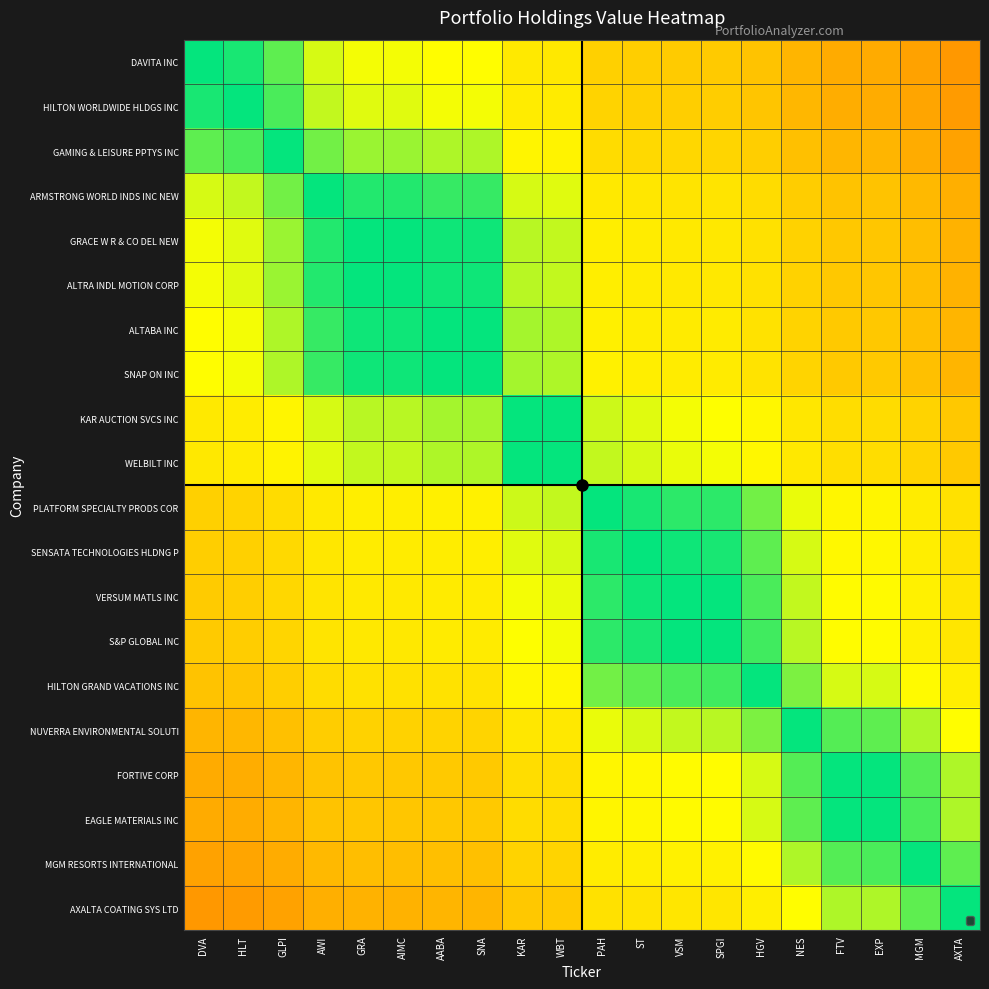

Reading right to left, extract all data points from this chart.

DAVITA INC: AXTA=0.7	MGM=0.7	EXP=0.7	FTV=0.7	NES=0.7	HGV=0.6	SPGI=0.6	VSM=0.6	ST=0.6	PAH=0.6	WBT=0.6	KAR=0.6	SNA=0.6	AABA=0.6	AIMC=0.5	GRA=0.5	AWI=0.5	GLPI=0.5	HLT=0.5	DVA=0.5
HILTON WORLDWIDE HLDGS INC: AXTA=0.7	MGM=0.7	EXP=0.7	FTV=0.7	NES=0.7	HGV=0.6	SPGI=0.6	VSM=0.6	ST=0.6	PAH=0.6	WBT=0.6	KAR=0.6	SNA=0.5	AABA=0.5	AIMC=0.5	GRA=0.5	AWI=0.5	GLPI=0.5	HLT=0.5	DVA=0.5
GAMING & LEISURE PPTYS INC: AXTA=0.7	MGM=0.7	EXP=0.7	FTV=0.7	NES=0.6	HGV=0.6	SPGI=0.6	VSM=0.6	ST=0.6	PAH=0.6	WBT=0.6	KAR=0.6	SNA=0.5	AABA=0.5	AIMC=0.5	GRA=0.5	AWI=0.5	GLPI=0.5	HLT=0.5	DVA=0.5
ARMSTRONG WORLD INDS INC NEW: AXTA=0.7	MGM=0.7	EXP=0.6	FTV=0.6	NES=0.6	HGV=0.6	SPGI=0.6	VSM=0.6	ST=0.6	PAH=0.6	WBT=0.5	KAR=0.5	SNA=0.5	AABA=0.5	AIMC=0.5	GRA=0.5	AWI=0.5	GLPI=0.5	HLT=0.5	DVA=0.5
GRACE W R & CO DEL NEW: AXTA=0.7	MGM=0.7	EXP=0.6	FTV=0.6	NES=0.6	HGV=0.6	SPGI=0.6	VSM=0.6	ST=0.6	PAH=0.6	WBT=0.5	KAR=0.5	SNA=0.5	AABA=0.5	AIMC=0.5	GRA=0.5	AWI=0.5	GLPI=0.5	HLT=0.5	DVA=0.5
ALTRA INDL MOTION CORP: AXTA=0.7	MGM=0.7	EXP=0.6	FTV=0.6	NES=0.6	HGV=0.6	SPGI=0.6	VSM=0.6	ST=0.6	PAH=0.6	WBT=0.5	KAR=0.5	SNA=0.5	AABA=0.5	AIMC=0.5	GRA=0.5	AWI=0.5	GLPI=0.5	HLT=0.5	DVA=0.5
ALTABA INC: AXTA=0.7	MGM=0.6	EXP=0.6	FTV=0.6	NES=0.6	HGV=0.6	SPGI=0.6	VSM=0.6	ST=0.6	PAH=0.6	WBT=0.5	KAR=0.5	SNA=0.5	AABA=0.5	AIMC=0.5	GRA=0.5	AWI=0.5	GLPI=0.5	HLT=0.5	DVA=0.4
SNAP ON INC: AXTA=0.7	MGM=0.6	EXP=0.6	FTV=0.6	NES=0.6	HGV=0.6	SPGI=0.6	VSM=0.6	ST=0.6	PAH=0.6	WBT=0.5	KAR=0.5	SNA=0.5	AABA=0.5	AIMC=0.5	GRA=0.5	AWI=0.5	GLPI=0.5	HLT=0.5	DVA=0.4
KAR AUCTION SVCS INC: AXTA=0.6	MGM=0.6	EXP=0.6	FTV=0.6	NES=0.6	HGV=0.6	SPGI=0.5	VSM=0.5	ST=0.5	PAH=0.5	WBT=0.5	KAR=0.5	SNA=0.5	AABA=0.5	AIMC=0.5	GRA=0.5	AWI=0.5	GLPI=0.4	HLT=0.4	DVA=0.4
WELBILT INC: AXTA=0.6	MGM=0.6	EXP=0.6	FTV=0.6	NES=0.6	HGV=0.6	SPGI=0.5	VSM=0.5	ST=0.5	PAH=0.5	WBT=0.5	KAR=0.5	SNA=0.5	AABA=0.5	AIMC=0.5	GRA=0.5	AWI=0.5	GLPI=0.4	HLT=0.4	DVA=0.4
PLATFORM SPECIALTY PRODS COR: AXTA=0.6	MGM=0.6	EXP=0.6	FTV=0.6	NES=0.5	HGV=0.5	SPGI=0.5	VSM=0.5	ST=0.5	PAH=0.5	WBT=0.5	KAR=0.5	SNA=0.4	AABA=0.4	AIMC=0.4	GRA=0.4	AWI=0.4	GLPI=0.4	HLT=0.4	DVA=0.4
SENSATA TECHNOLOGIES HLDNG P: AXTA=0.6	MGM=0.6	EXP=0.6	FTV=0.6	NES=0.5	HGV=0.5	SPGI=0.5	VSM=0.5	ST=0.5	PAH=0.5	WBT=0.5	KAR=0.5	SNA=0.4	AABA=0.4	AIMC=0.4	GRA=0.4	AWI=0.4	GLPI=0.4	HLT=0.4	DVA=0.4
VERSUM MATLS INC: AXTA=0.6	MGM=0.6	EXP=0.6	FTV=0.6	NES=0.5	HGV=0.5	SPGI=0.5	VSM=0.5	ST=0.5	PAH=0.5	WBT=0.5	KAR=0.5	SNA=0.4	AABA=0.4	AIMC=0.4	GRA=0.4	AWI=0.4	GLPI=0.4	HLT=0.4	DVA=0.4
S&P GLOBAL INC: AXTA=0.6	MGM=0.6	EXP=0.6	FTV=0.6	NES=0.5	HGV=0.5	SPGI=0.5	VSM=0.5	ST=0.5	PAH=0.5	WBT=0.5	KAR=0.5	SNA=0.4	AABA=0.4	AIMC=0.4	GRA=0.4	AWI=0.4	GLPI=0.4	HLT=0.4	DVA=0.4
HILTON GRAND VACATIONS INC: AXTA=0.6	MGM=0.6	EXP=0.5	FTV=0.5	NES=0.5	HGV=0.5	SPGI=0.5	VSM=0.5	ST=0.5	PAH=0.5	WBT=0.4	KAR=0.4	SNA=0.4	AABA=0.4	AIMC=0.4	GRA=0.4	AWI=0.4	GLPI=0.4	HLT=0.4	DVA=0.4
NUVERRA ENVIRONMENTAL SOLUTI: AXTA=0.6	MGM=0.5	EXP=0.5	FTV=0.5	NES=0.5	HGV=0.5	SPGI=0.5	VSM=0.5	ST=0.5	PAH=0.5	WBT=0.4	KAR=0.4	SNA=0.4	AABA=0.4	AIMC=0.4	GRA=0.4	AWI=0.4	GLPI=0.4	HLT=0.3	DVA=0.3
FORTIVE CORP: AXTA=0.5	MGM=0.5	EXP=0.5	FTV=0.5	NES=0.5	HGV=0.5	SPGI=0.4	VSM=0.4	ST=0.4	PAH=0.4	WBT=0.4	KAR=0.4	SNA=0.4	AABA=0.4	AIMC=0.4	GRA=0.4	AWI=0.4	GLPI=0.3	HLT=0.3	DVA=0.3
EAGLE MATERIALS INC: AXTA=0.5	MGM=0.5	EXP=0.5	FTV=0.5	NES=0.5	HGV=0.5	SPGI=0.4	VSM=0.4	ST=0.4	PAH=0.4	WBT=0.4	KAR=0.4	SNA=0.4	AABA=0.4	AIMC=0.4	GRA=0.4	AWI=0.4	GLPI=0.3	HLT=0.3	DVA=0.3
MGM RESORTS INTERNATIONAL: AXTA=0.5	MGM=0.5	EXP=0.5	FTV=0.5	NES=0.5	HGV=0.4	SPGI=0.4	VSM=0.4	ST=0.4	PAH=0.4	WBT=0.4	KAR=0.4	SNA=0.4	AABA=0.4	AIMC=0.3	GRA=0.3	AWI=0.3	GLPI=0.3	HLT=0.3	DVA=0.3
AXALTA COATING SYS LTD: AXTA=0.5	MGM=0.5	EXP=0.5	FTV=0.5	NES=0.4	HGV=0.4	SPGI=0.4	VSM=0.4	ST=0.4	PAH=0.4	WBT=0.4	KAR=0.4	SNA=0.3	AABA=0.3	AIMC=0.3	GRA=0.3	AWI=0.3	GLPI=0.3	HLT=0.3	DVA=0.3